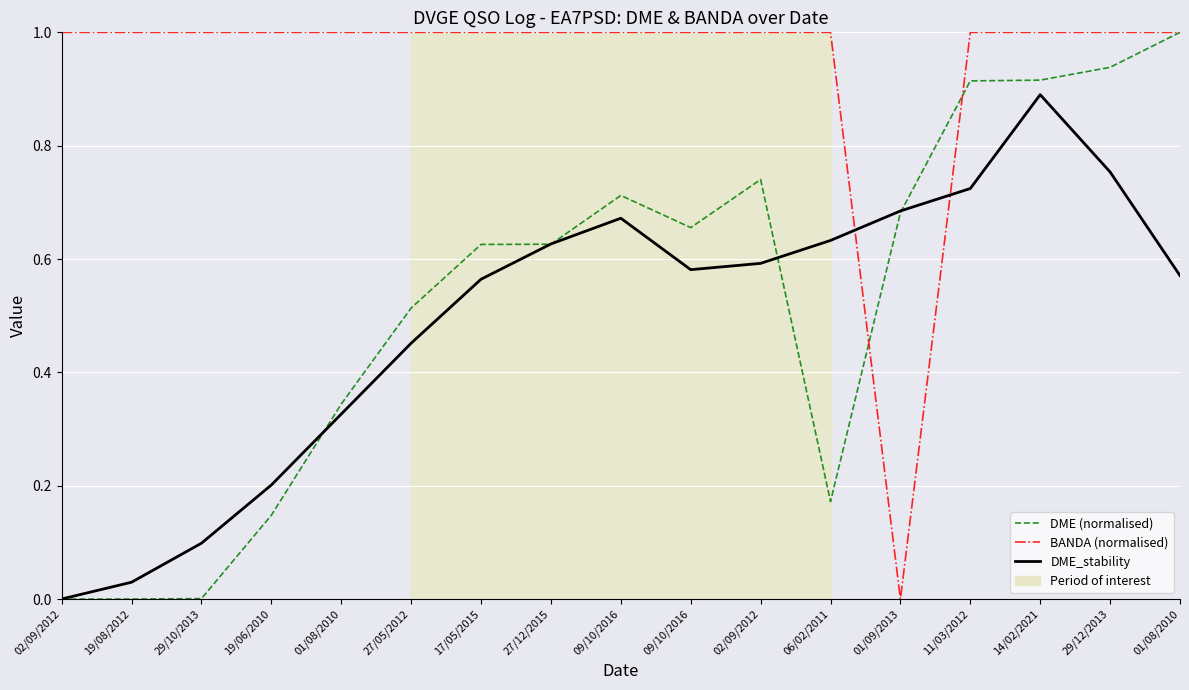

Which series ends up on top after the final intersection of BANDA (normalised) and DME (normalised)?

BANDA (normalised)